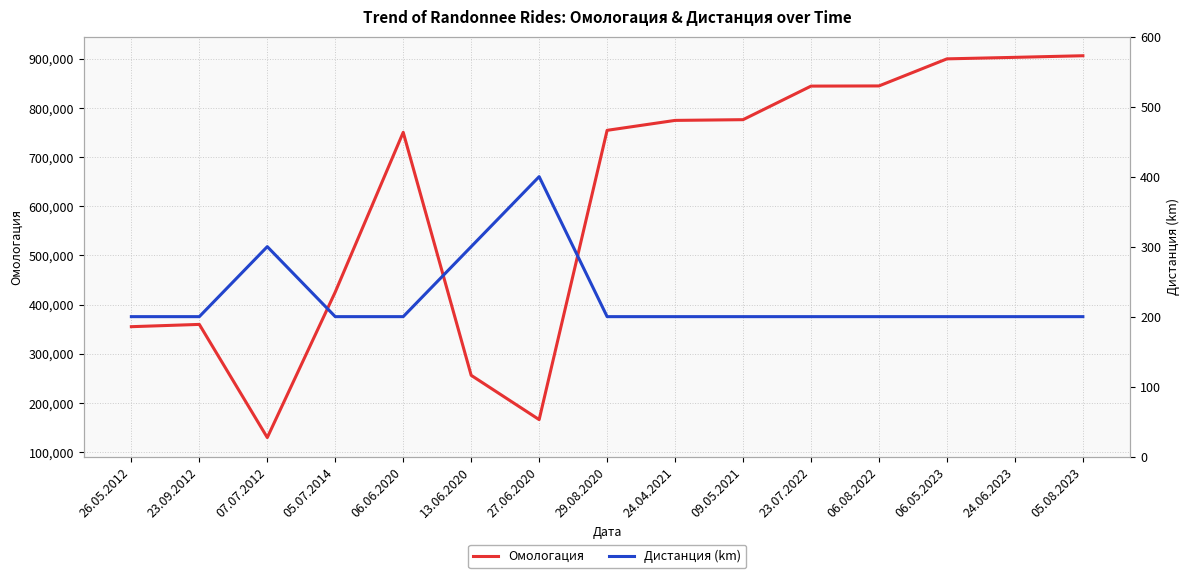

Is it true that Дистанция (km) equals 200 at 24.04.2021?

True